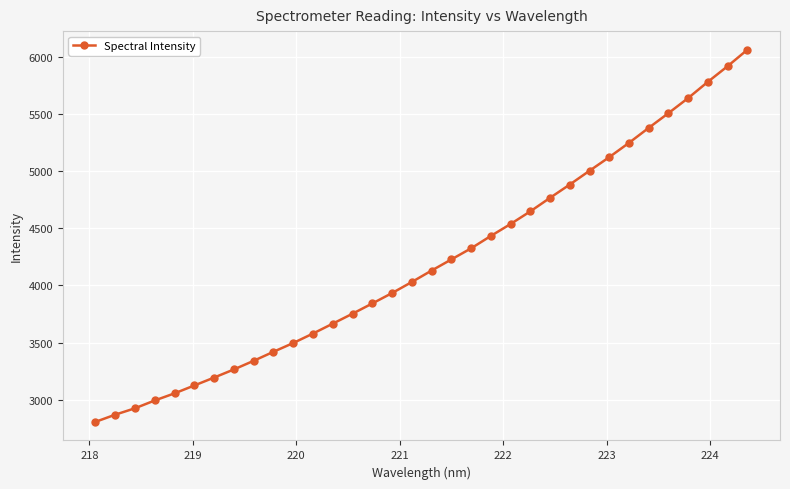

What is the value of the 30th point from the left?

5505.3